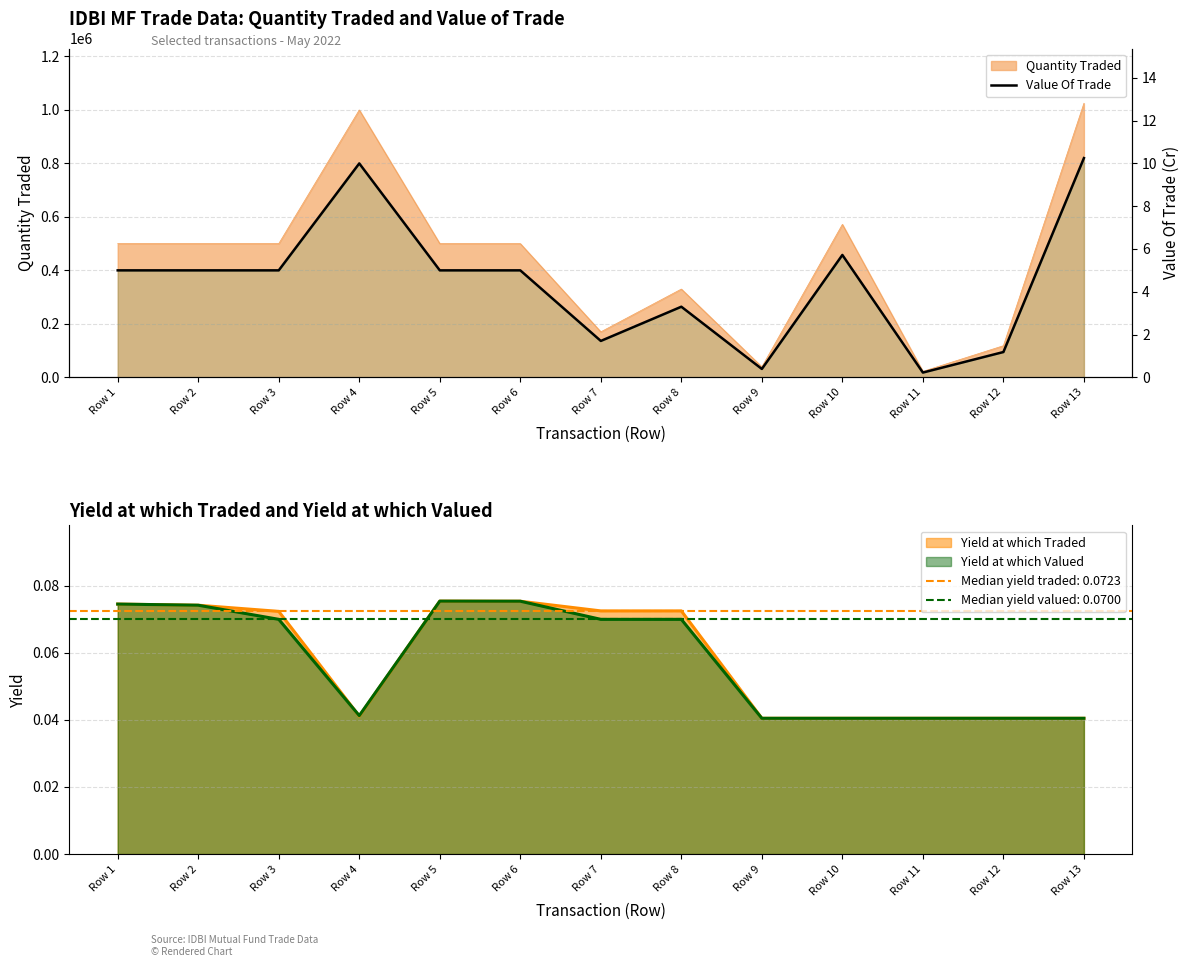

Is it true that the value at Row 5 is 1.4?

False